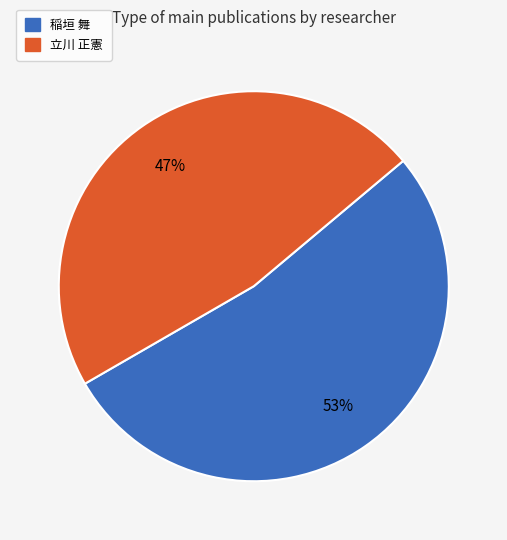

Which has a higher value, 立川 正憲 or 稲垣 舞?

稲垣 舞